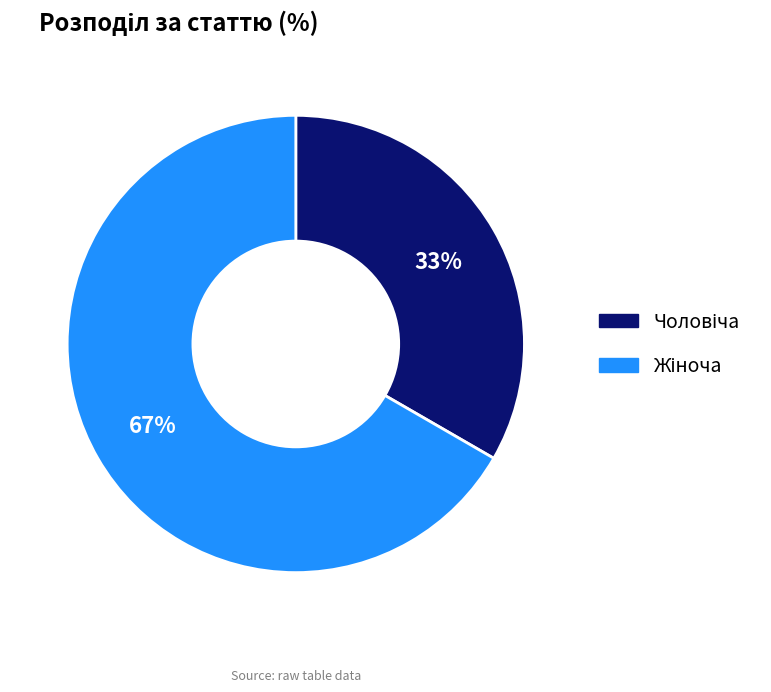

Does any single category account for the majority?

Yes